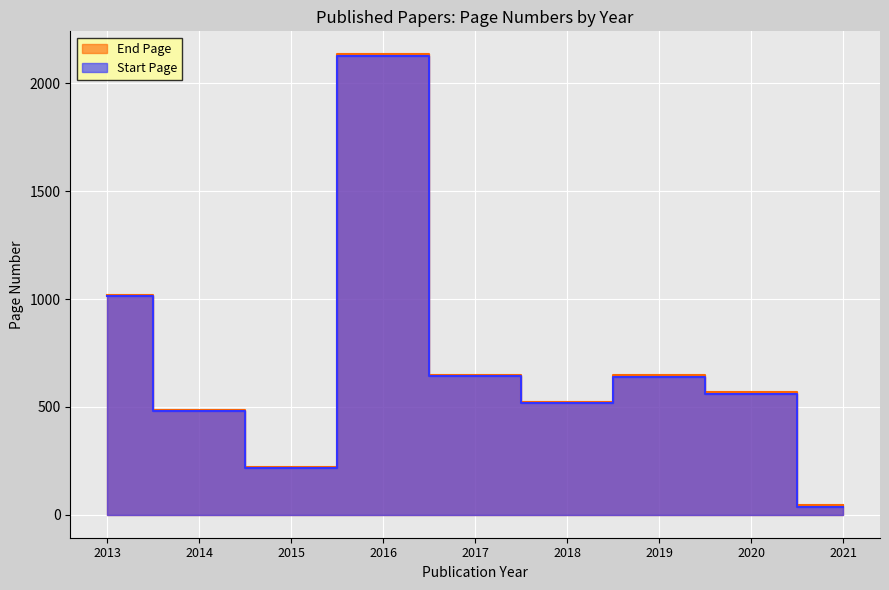

How many lines are shown in the chart?

2